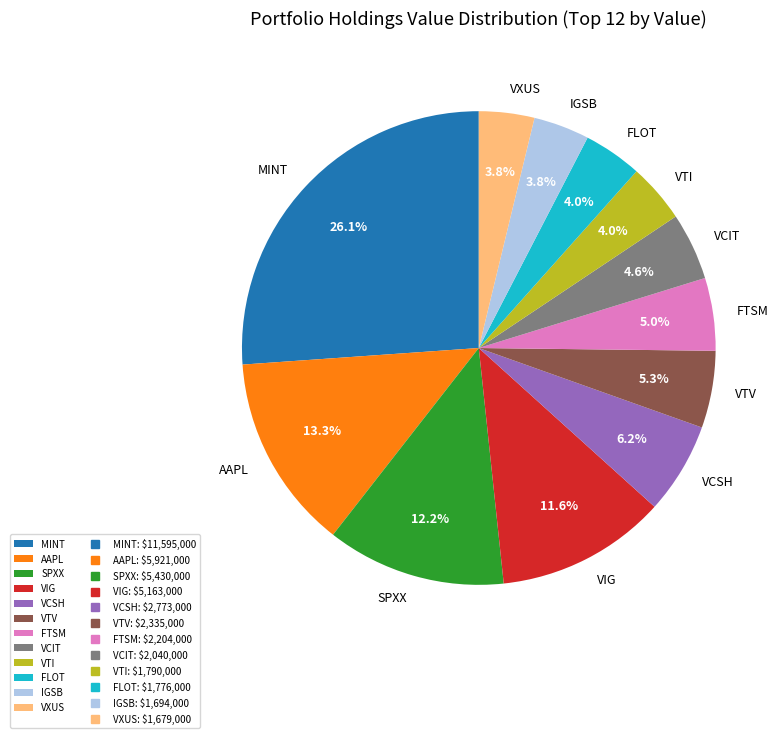

What is the total percentage of VCSH and VCIT?

10.8%